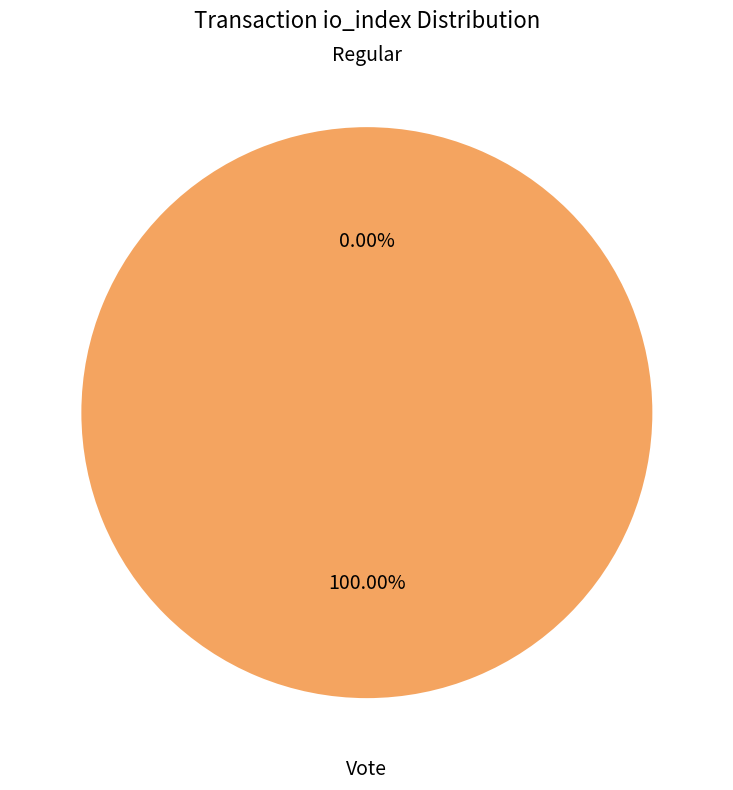

Count the number of slices in the pie.

2